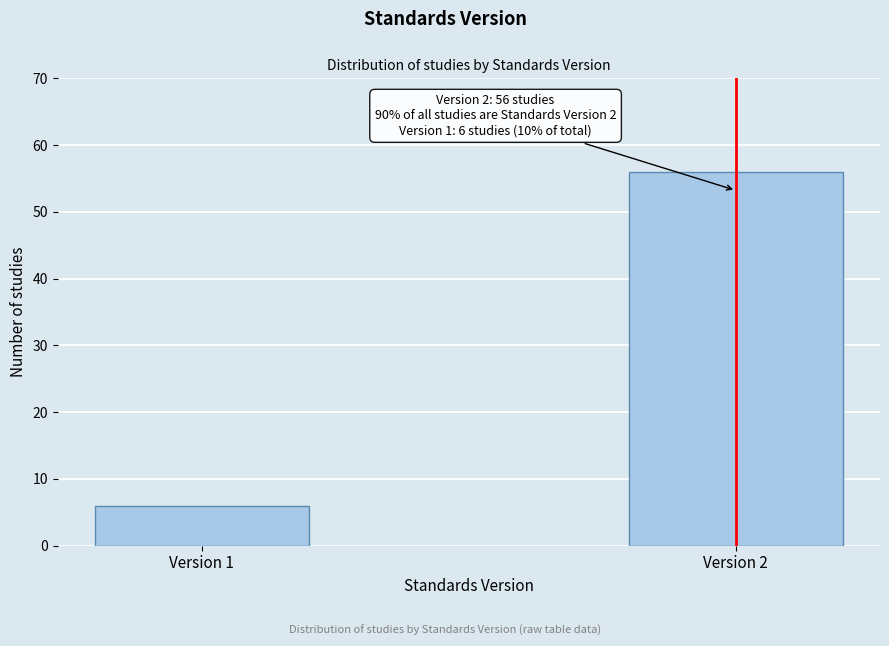

Reading left to right, extract all data points from this chart.

6	56